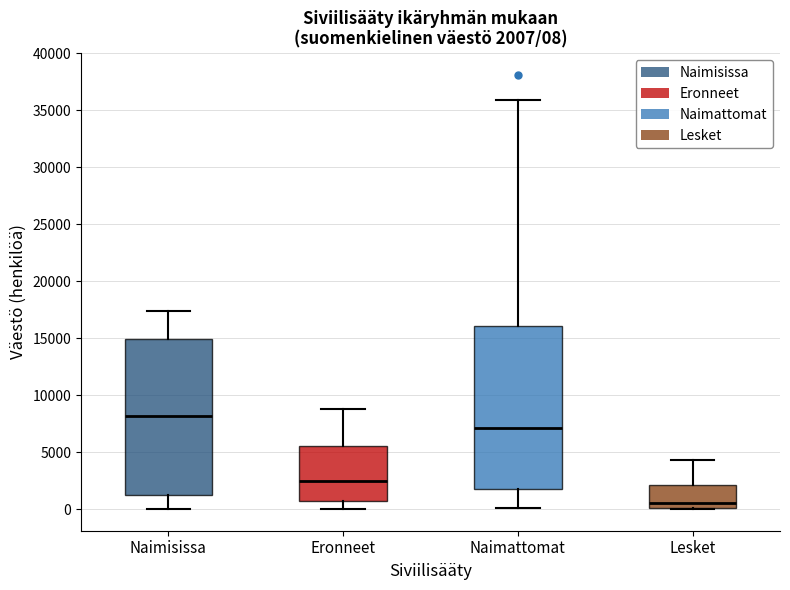

Which box's median line is the highest?

Naimisissa